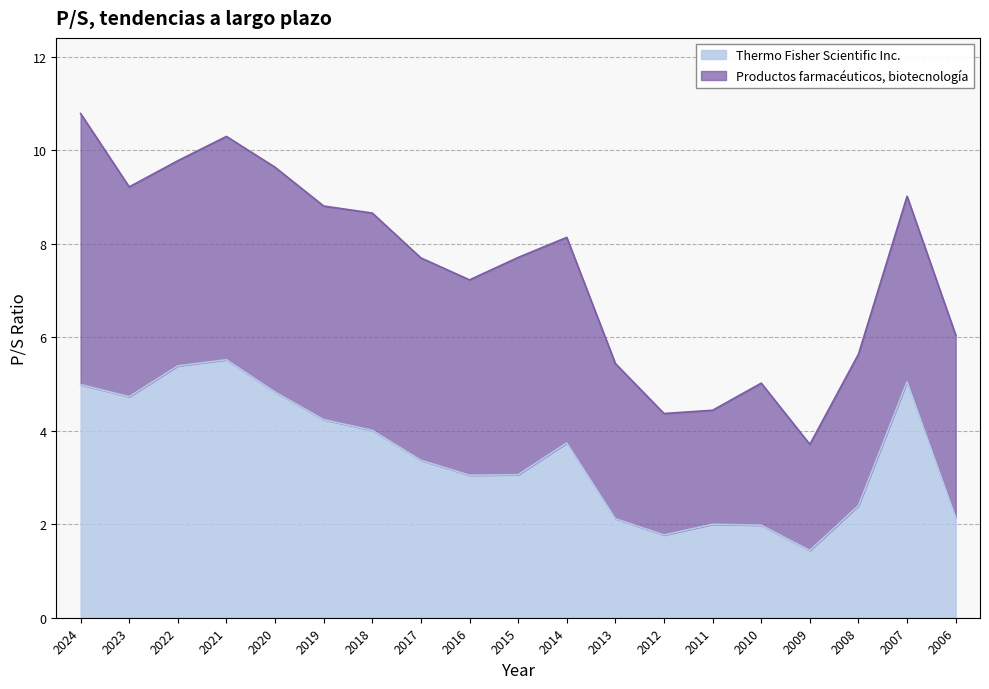

Rank the categories by value from highest to lowest.

2021, 2022, 2007, 2024, 2020, 2023, 2019, 2018, 2014, 2017, 2015, 2016, 2008, 2006, 2013, 2011, 2010, 2012, 2009